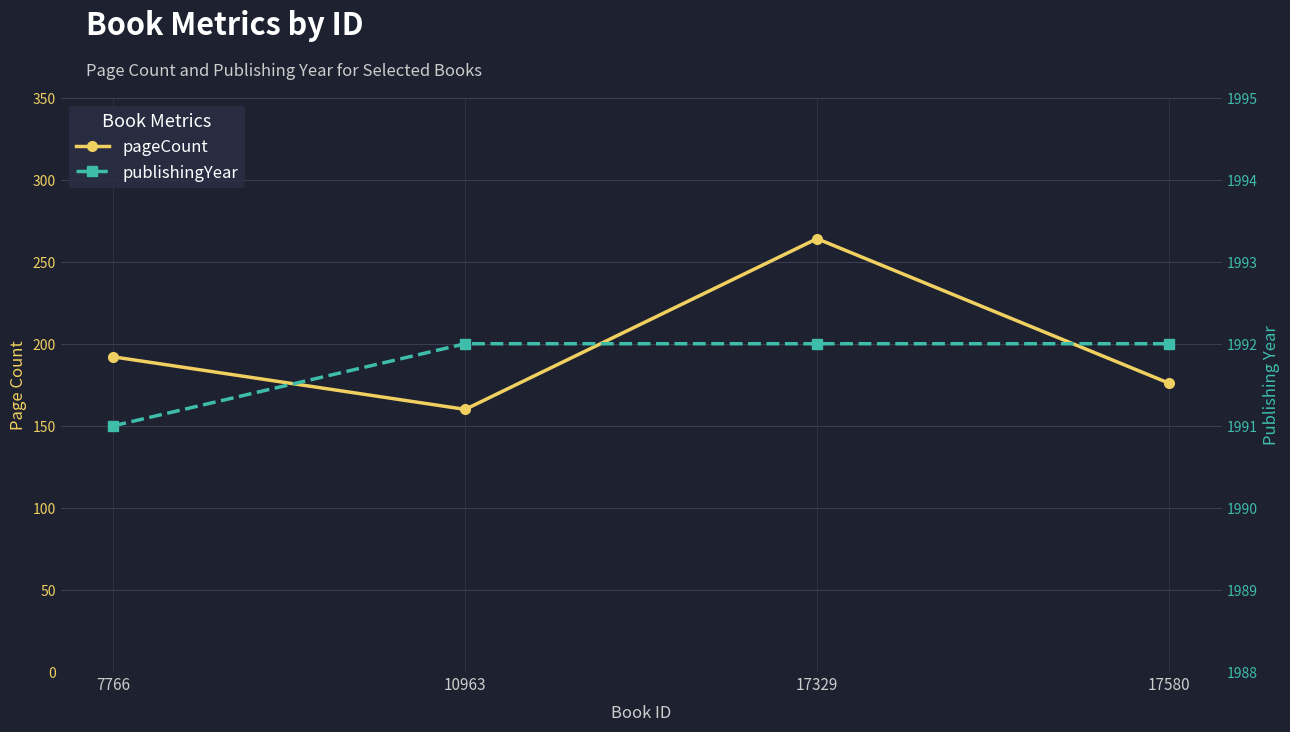

Is the value of pageCount at 10963 greater than the value of publishingYear at 17329?

No